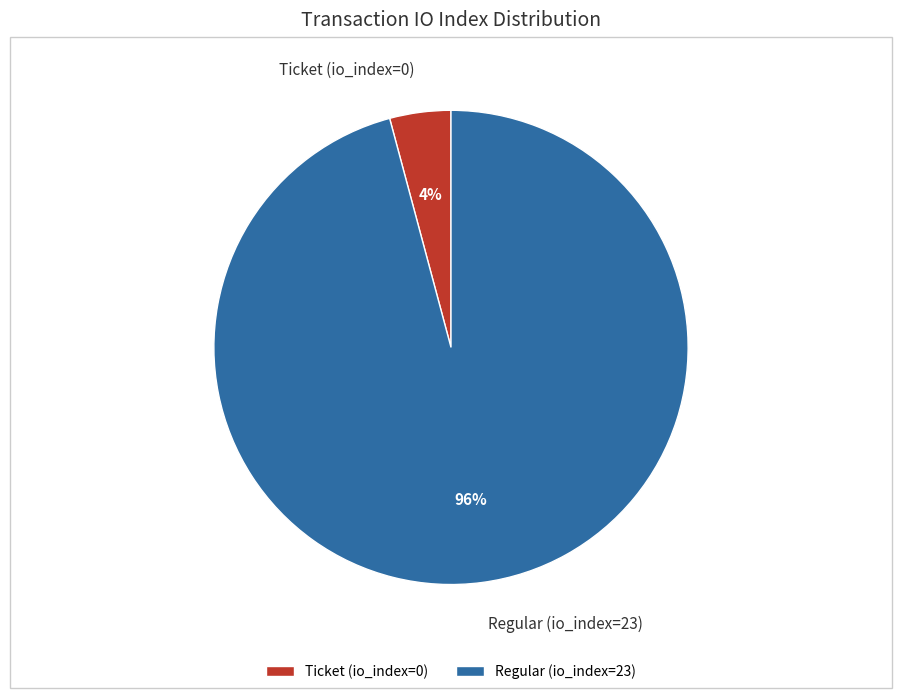

To the nearest percent, what is the difference between the largest and smallest slice percentages?

92%